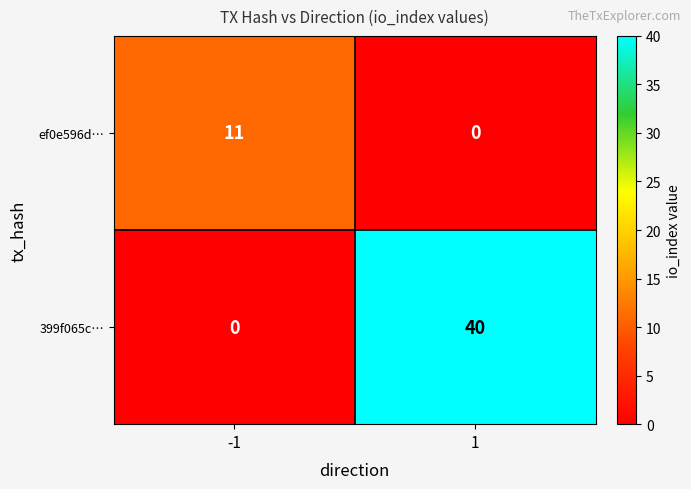

What is the difference between the maximum and minimum values in the 399f065c… series?

40